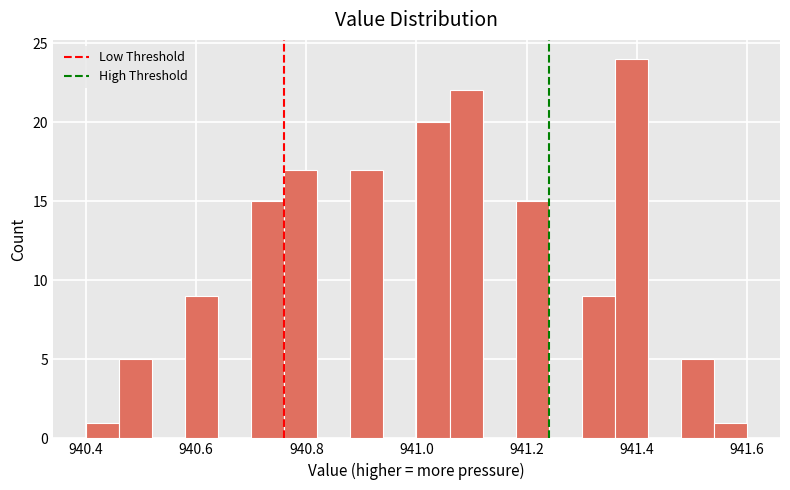

Read against the x-axis, roughly where is the centre of the tallest bar?

941.40